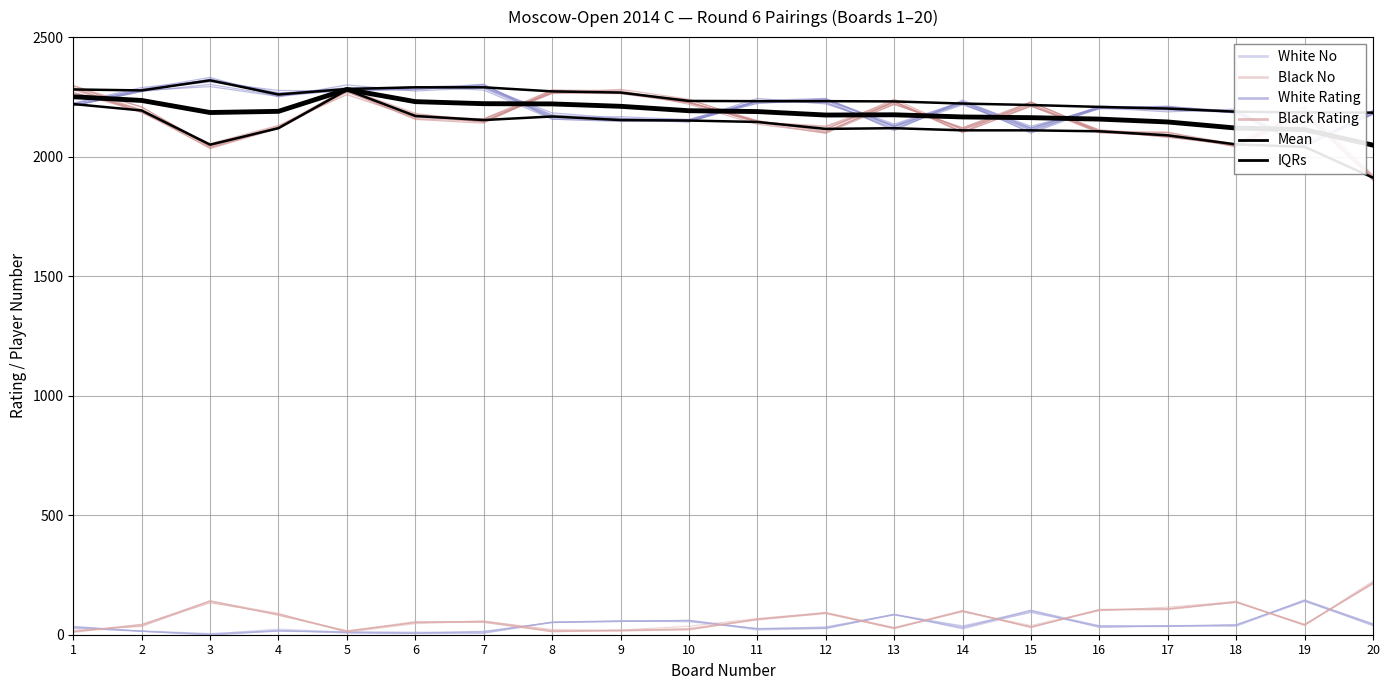

How many data points does each series have?

20